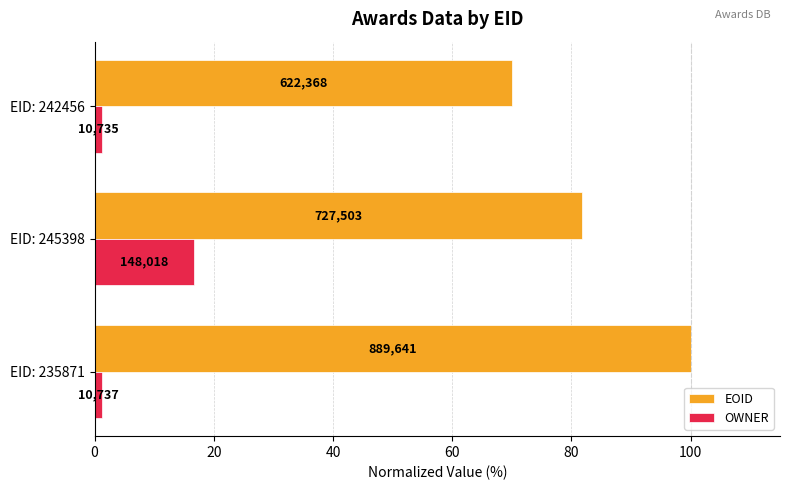

What are all the series names shown in the legend?

EOID, OWNER